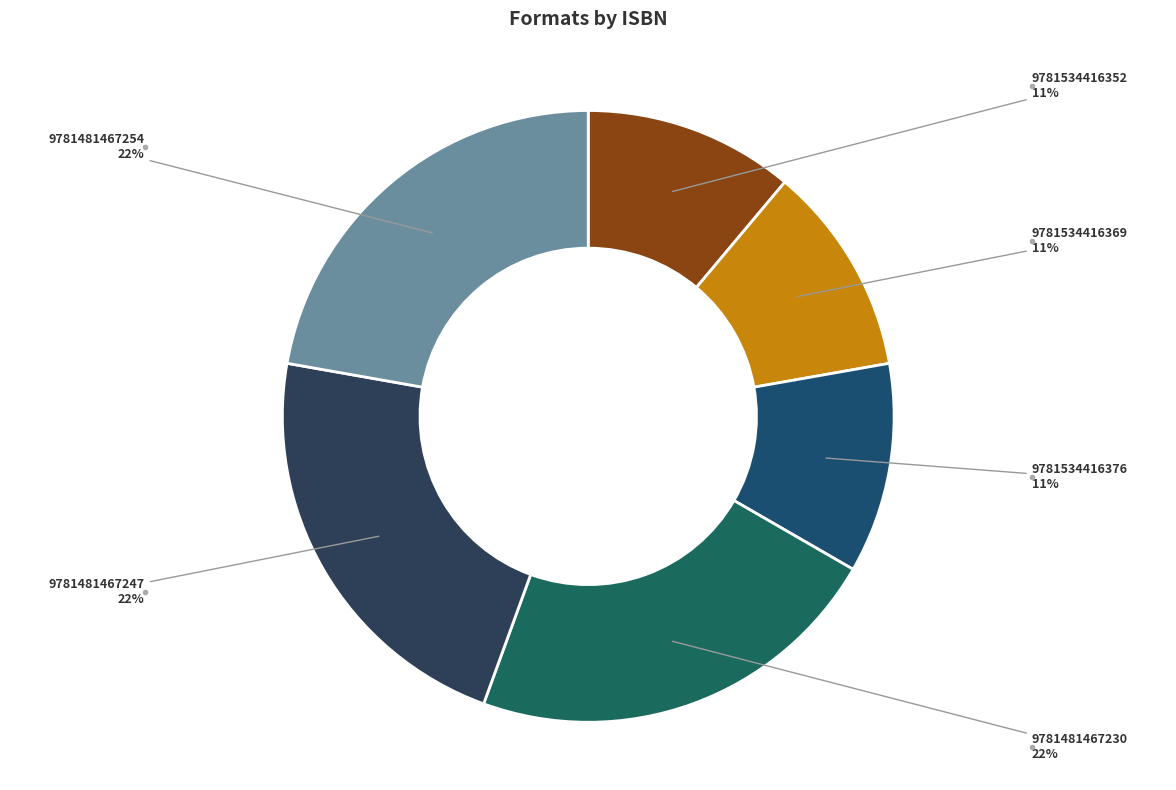

How many segments does this pie chart have?

6